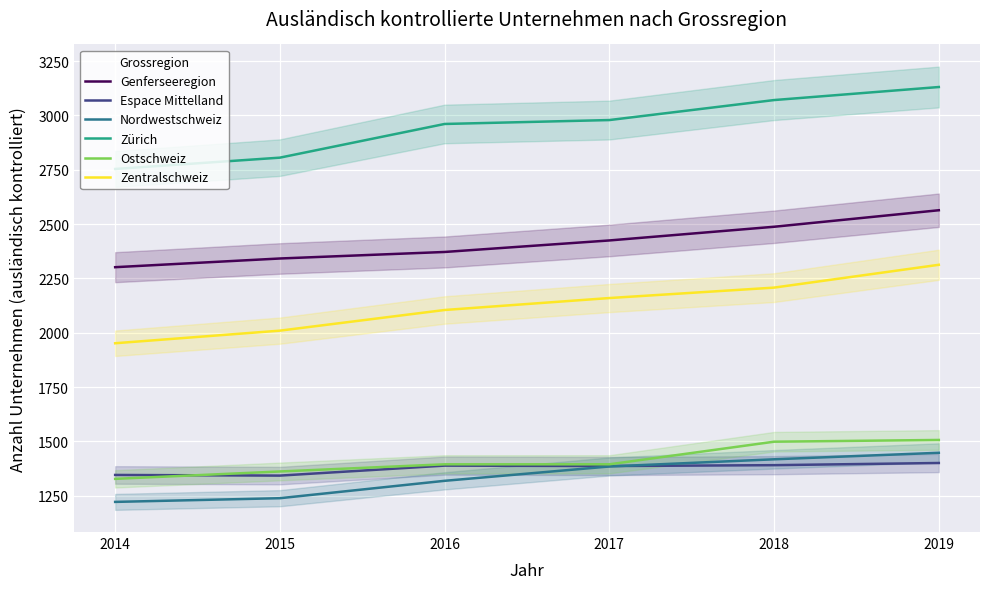

The value of Espace Mittelland at 2014 is 1346. True or false?

True